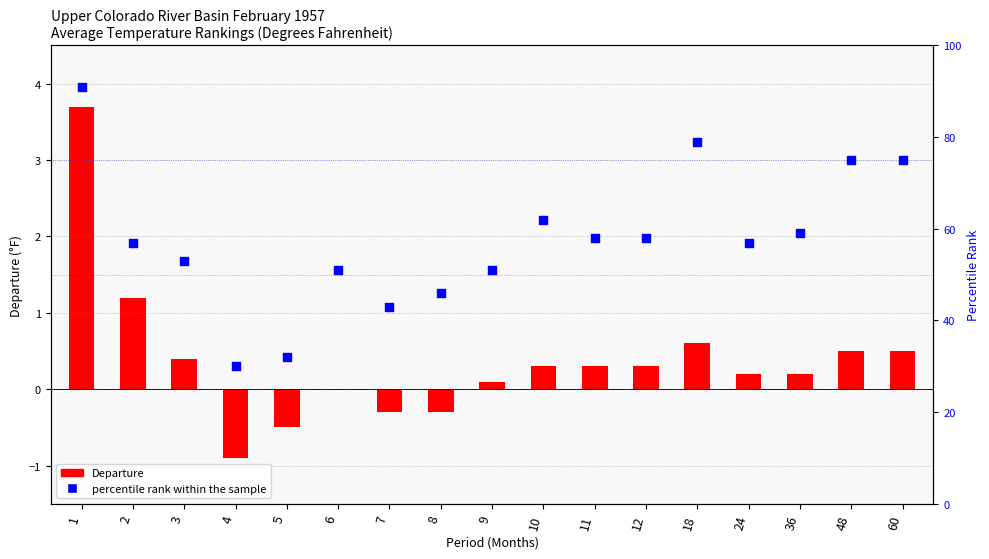

At how many categories does at least one series exceed 64?

4